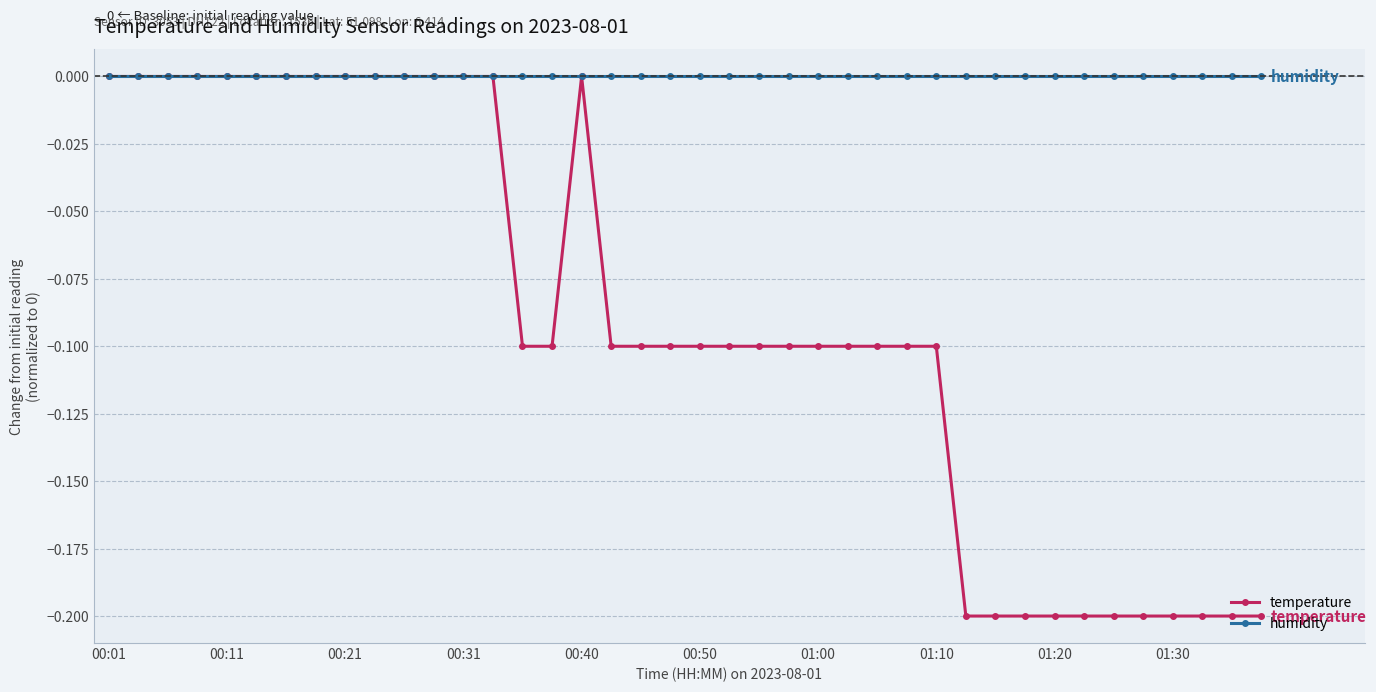

Reading left to right, what are all the values shown in this chart?

temperature: 0.0	0.0	0.0	0.0	0.0	0.0	0.0	0.0	0.0	0.0	0.0	0.0	0.0	0.0	-0.1	-0.1	0.0	-0.1	-0.1	-0.1	-0.1	-0.1	-0.1	-0.1	-0.1	-0.1	-0.1	-0.1	-0.1	-0.2	-0.2	-0.2	-0.2	-0.2	-0.2	-0.2	-0.2	-0.2	-0.2	-0.2
humidity: 0.0	0.0	0.0	0.0	0.0	0.0	0.0	0.0	0.0	0.0	0.0	0.0	0.0	0.0	0.0	0.0	0.0	0.0	0.0	0.0	0.0	0.0	0.0	0.0	0.0	0.0	0.0	0.0	0.0	0.0	0.0	0.0	0.0	0.0	0.0	0.0	0.0	0.0	0.0	0.0